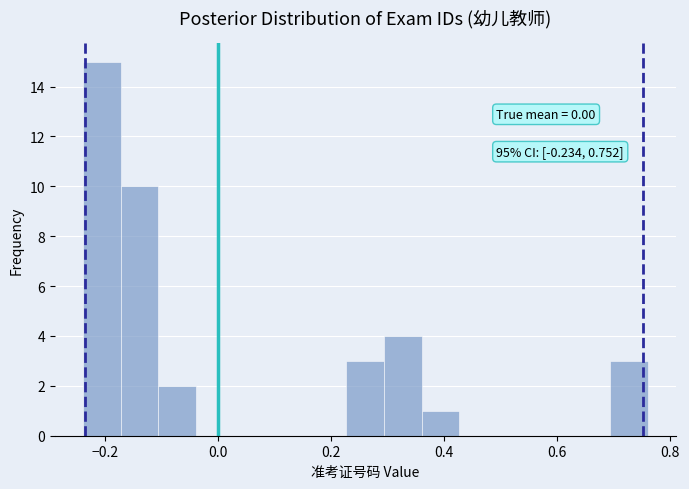

Around what value on the x-axis is the tallest bar? Give the approximate position of its centre, as read against the axis.

-0.20